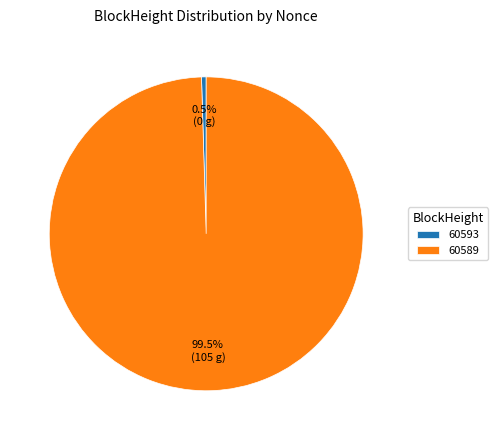

How many slices are in this pie chart?

2